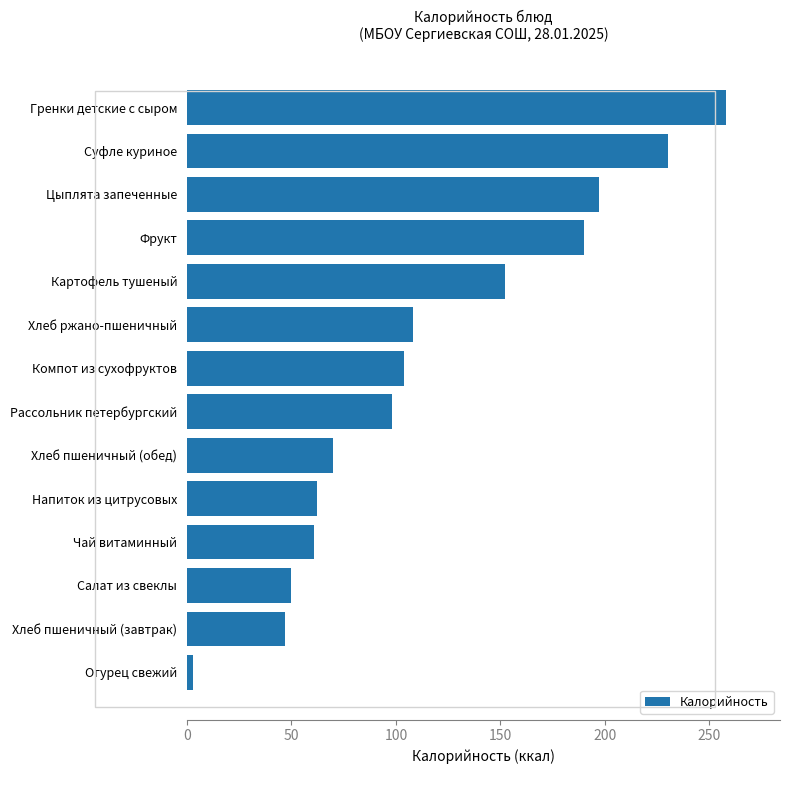

Does the chart contain any negative values?

No